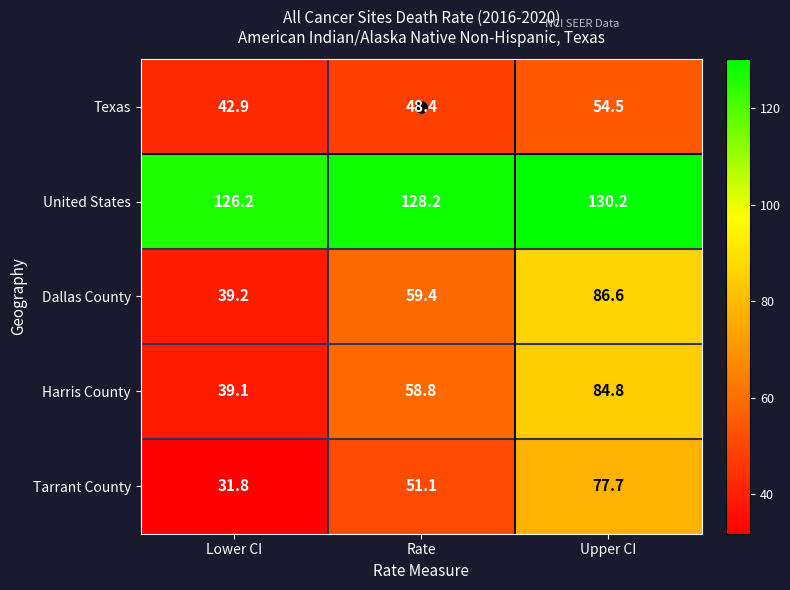

Which series has the largest total across all categories?

United States